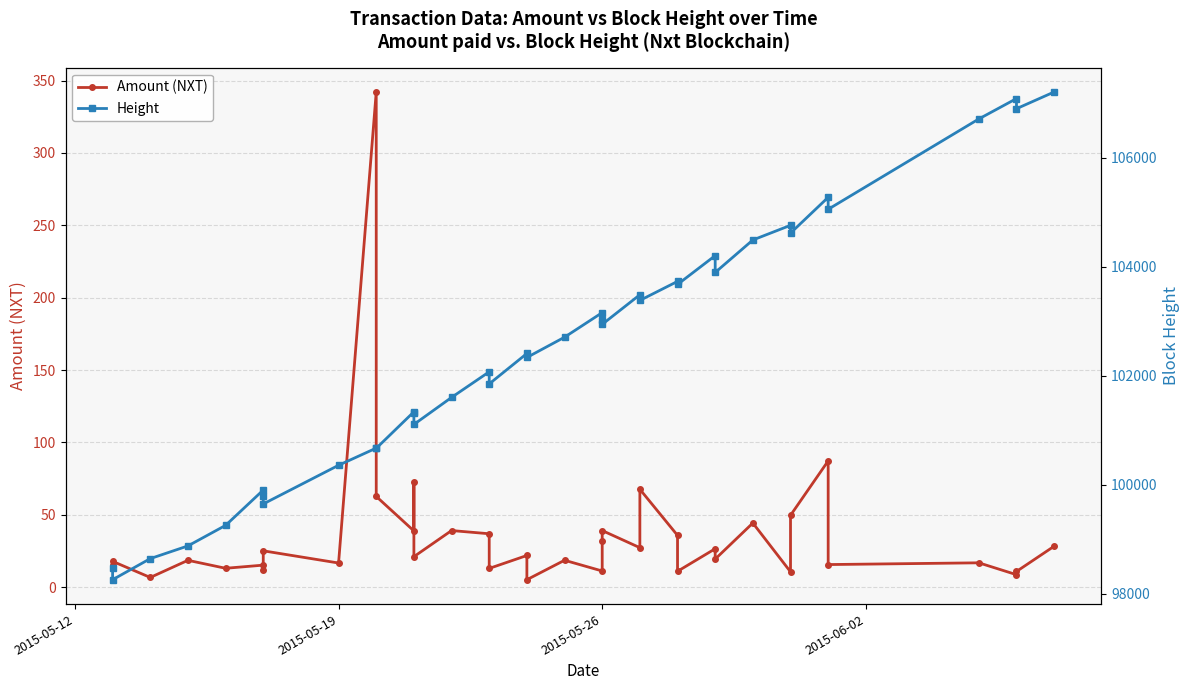

What is the difference between the second highest and minimum values in the Amount (NXT) series?

82.1